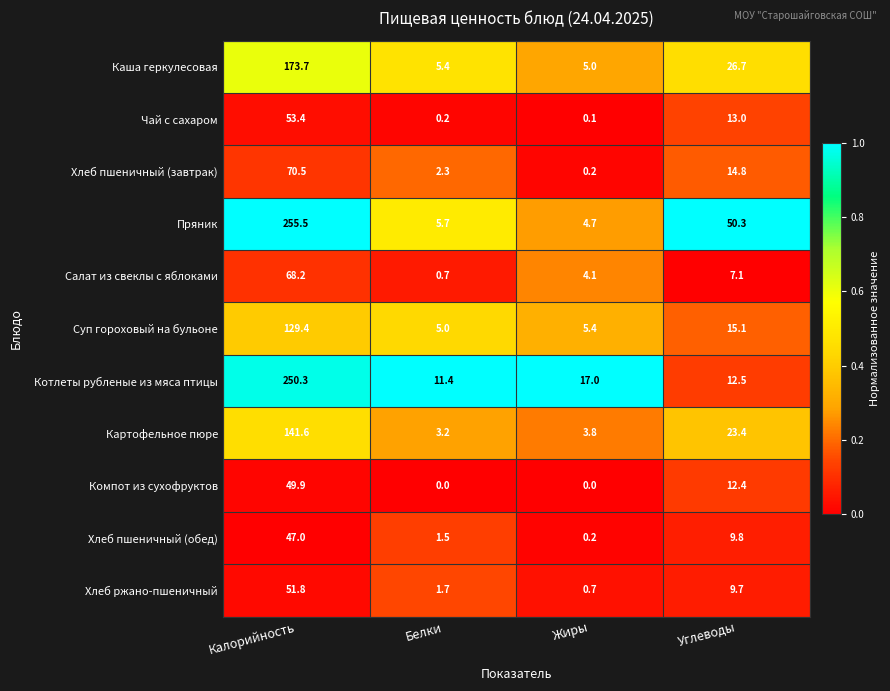

Where does the Компот из сухофруктов series first go above 12?

Калорийность